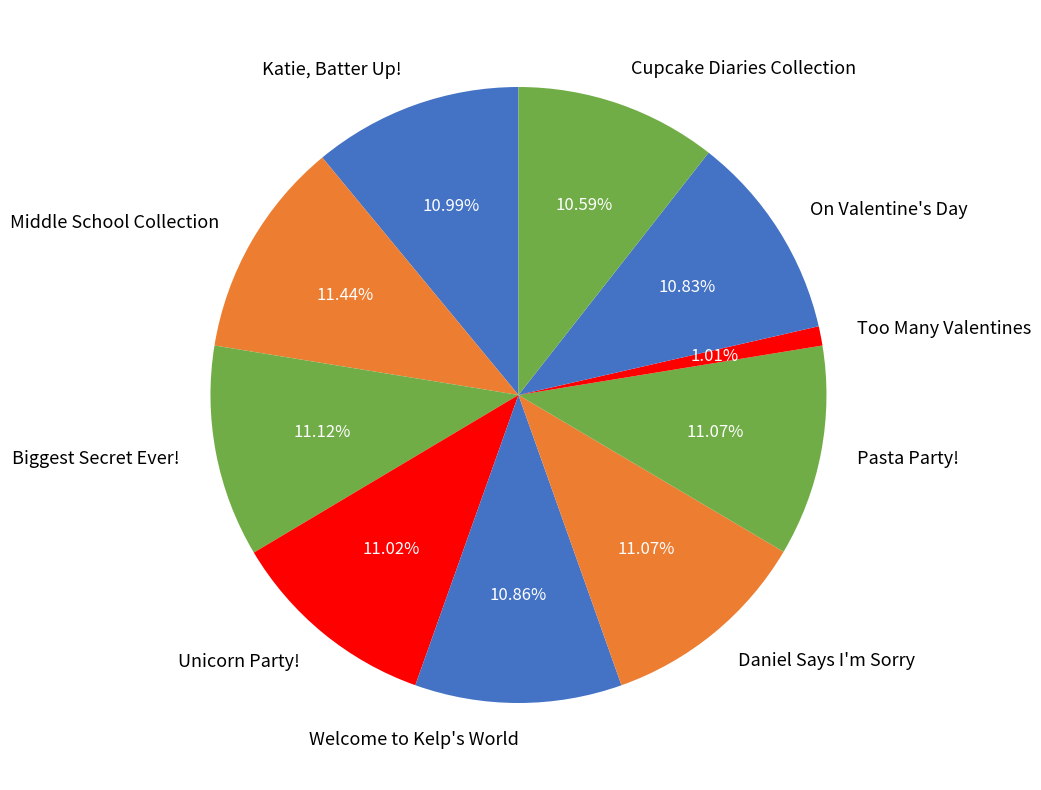

To the nearest percent, what portion does Biggest Secret Ever! represent?

11%